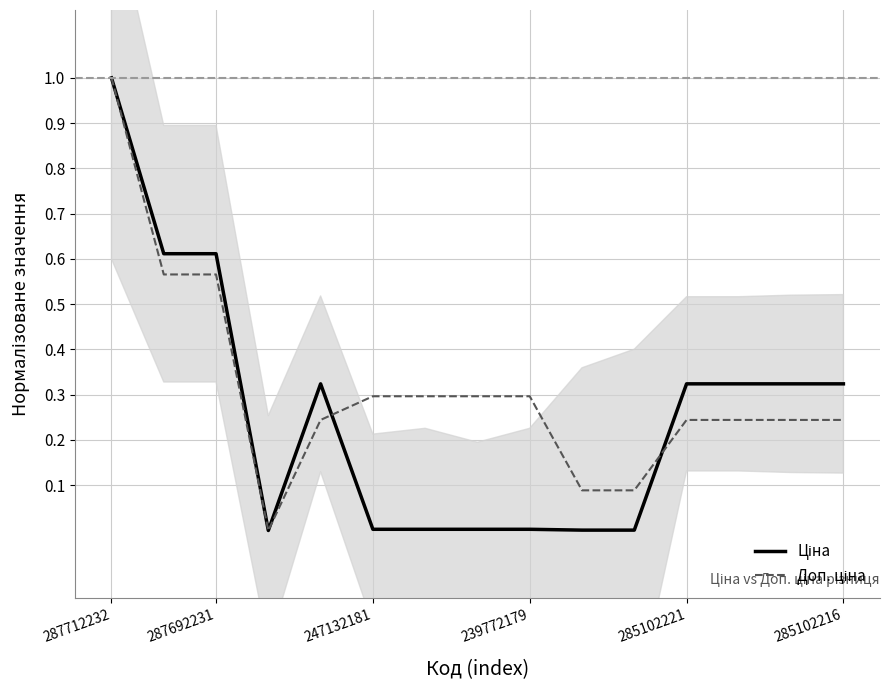

Which has a higher value, 287712232 or 10?

287712232